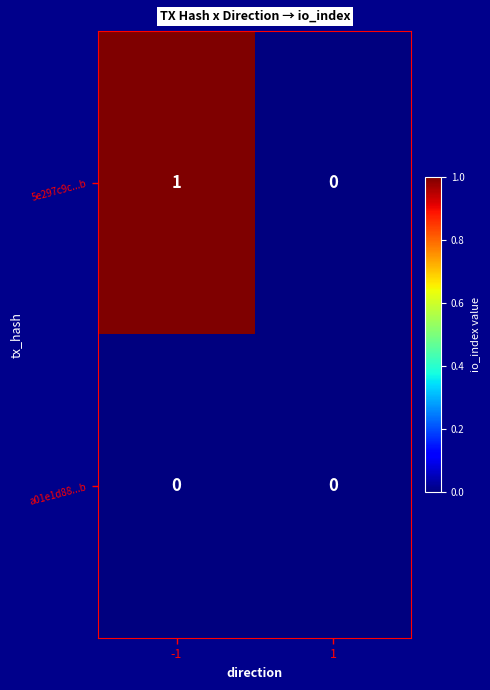

Reading left to right, what are all the values shown in this chart?

5e297c9c...b: 1	0
a01e1d88...b: 0	0